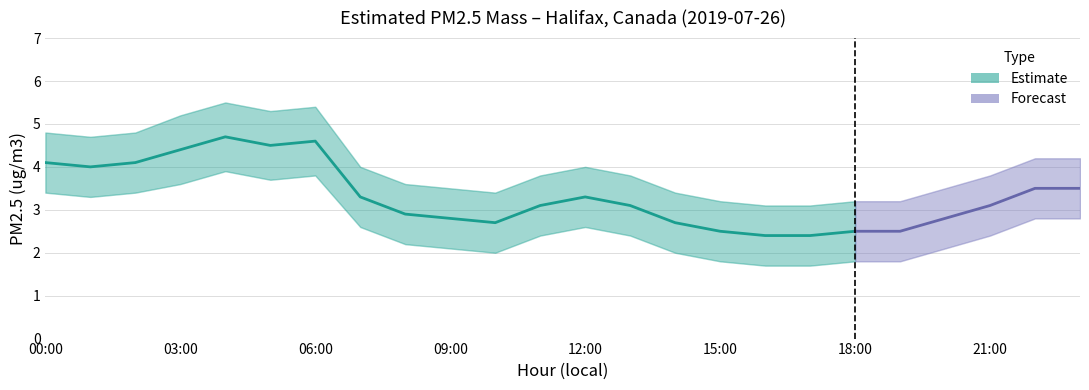

What is the spread (max minus min) of values at 19?

1.4